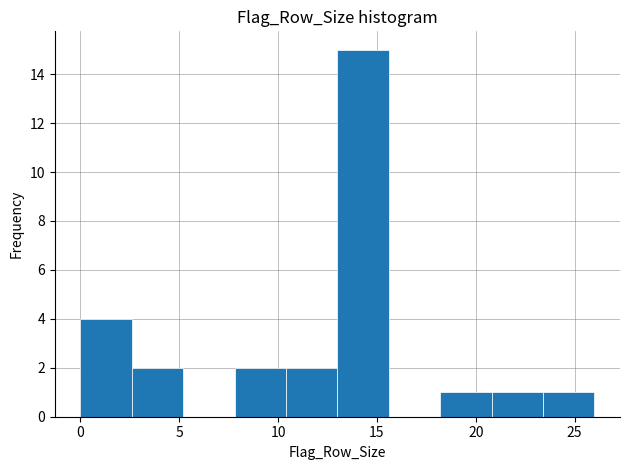

Reading left to right, list every bar in this chart as the range it spans on the x-axis followed by its height. Neither the bar edges nor the heights are printed on the chart, so give them approximately, as read against the axes.

0.0 to 2.6: 4
2.6 to 5.2: 2
5.2 to 7.8: 0
7.8 to 10.4: 2
10.4 to 13.0: 2
13.0 to 15.6: 15
15.6 to 18.2: 0
18.2 to 20.8: 1
20.8 to 23.4: 1
23.4 to 26.0: 1